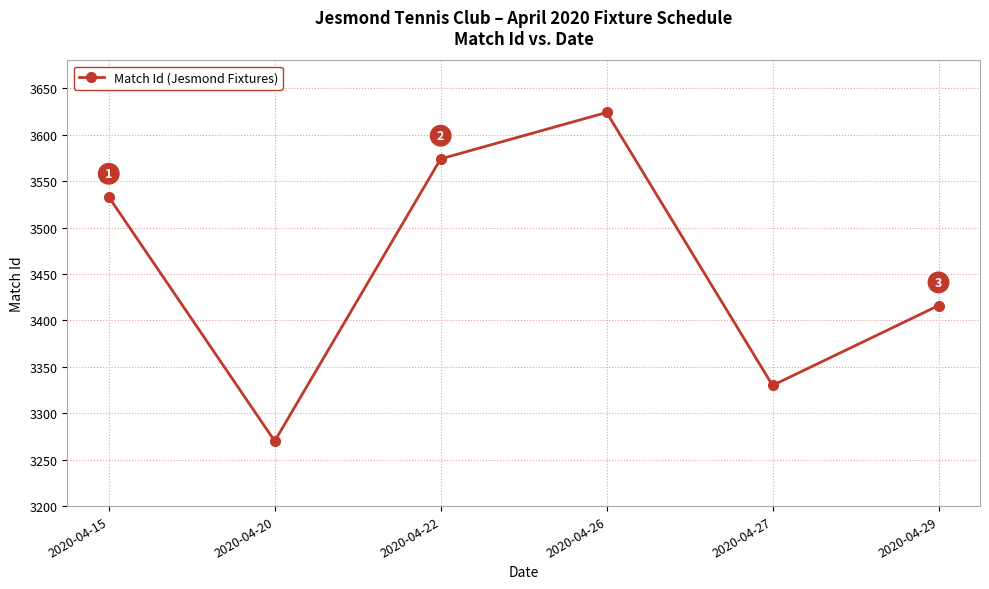

At which label is the value closest to 3447?

2020-04-29